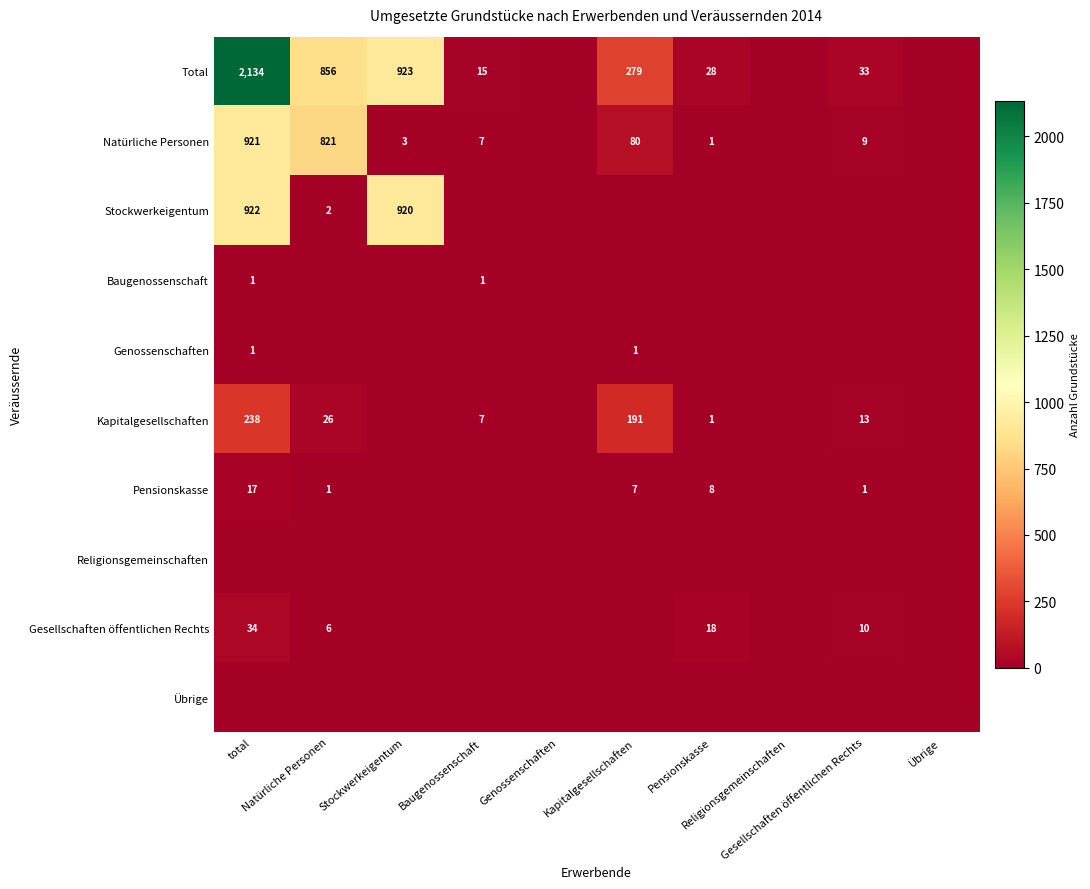

Which has a higher value, Natürliche Personen or Kapitalgesellschaften?

Natürliche Personen